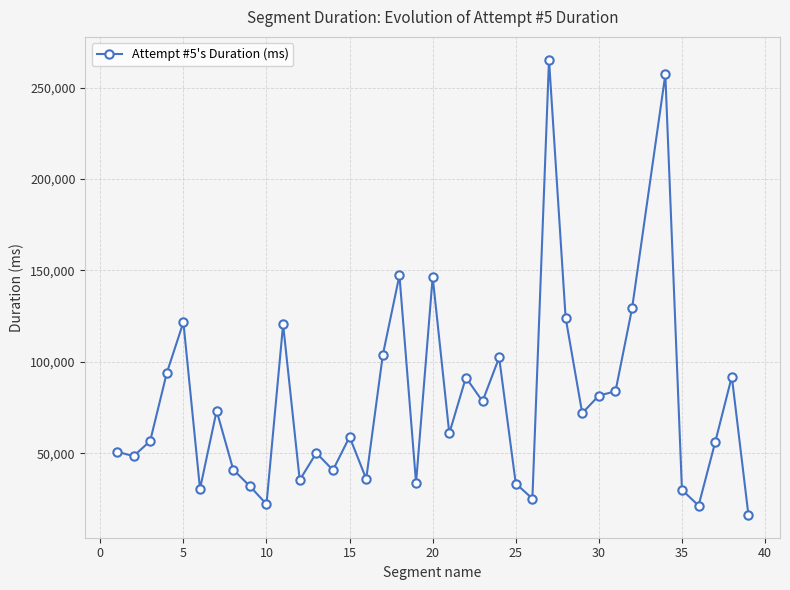

What is the difference between the second highest and second lowest values?

235849